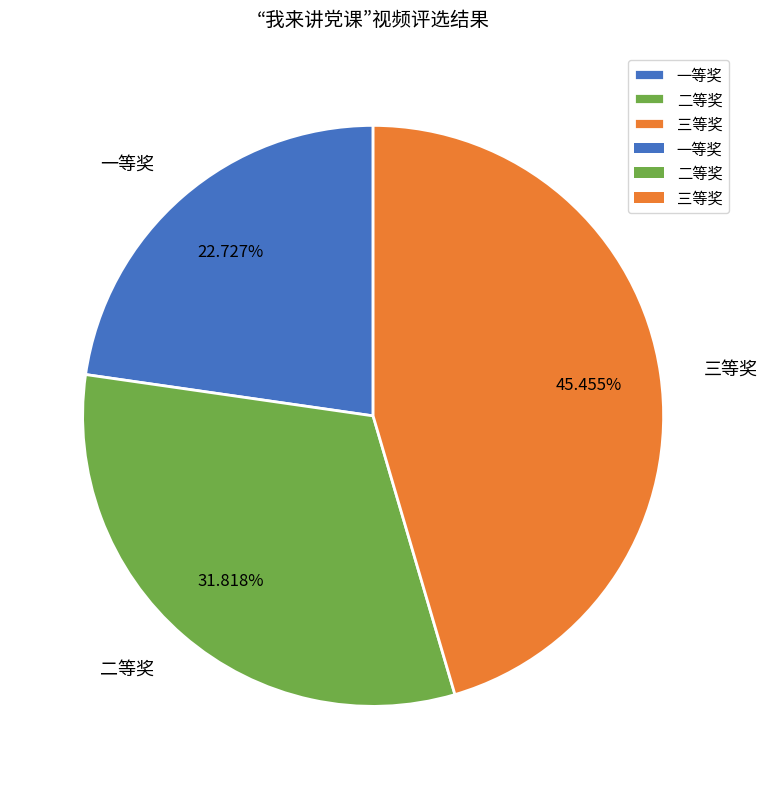

To the nearest percent, what is the difference between the 三等奖 and 二等奖 slice percentages?

14%